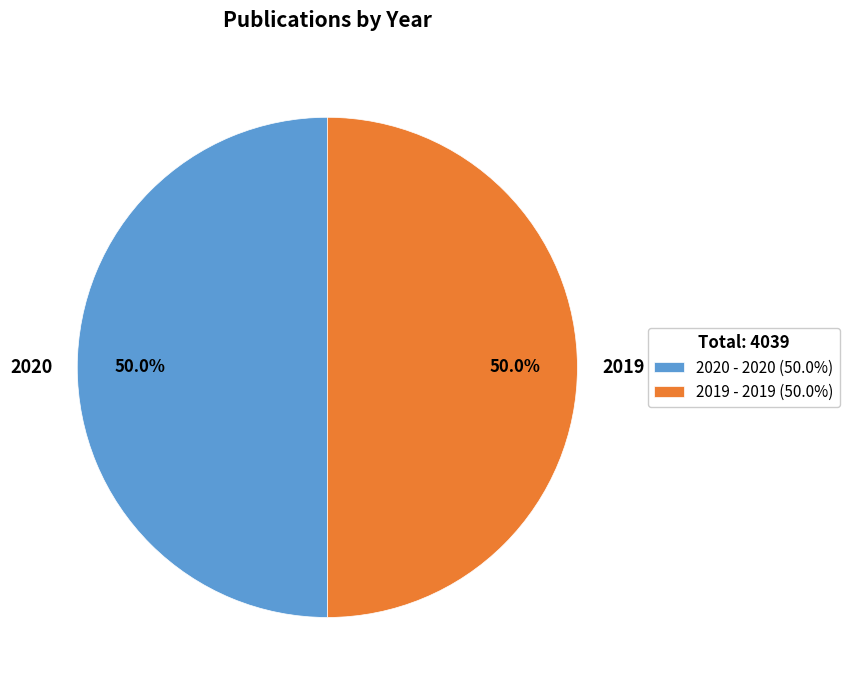

How many slices are in this pie chart?

2